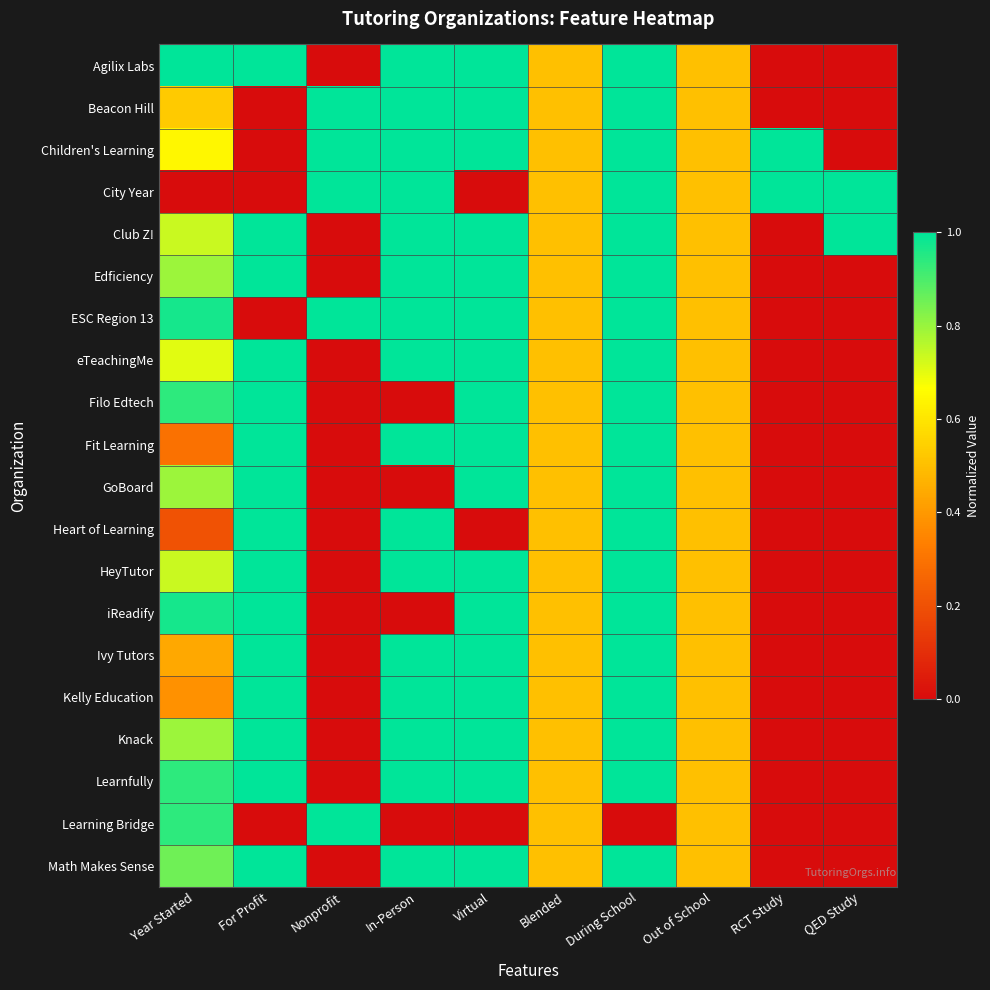

Which label corresponds to the largest value in the chart?

Year Started